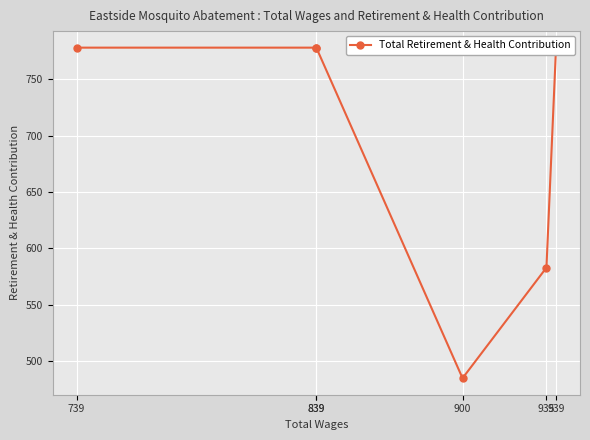

What is the minimum value shown in the chart?

485